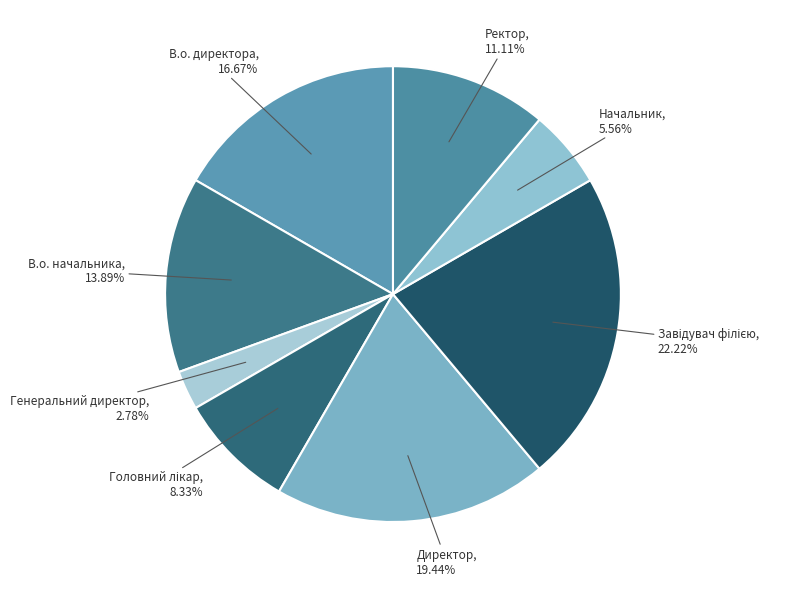

Count the number of slices in the pie.

8